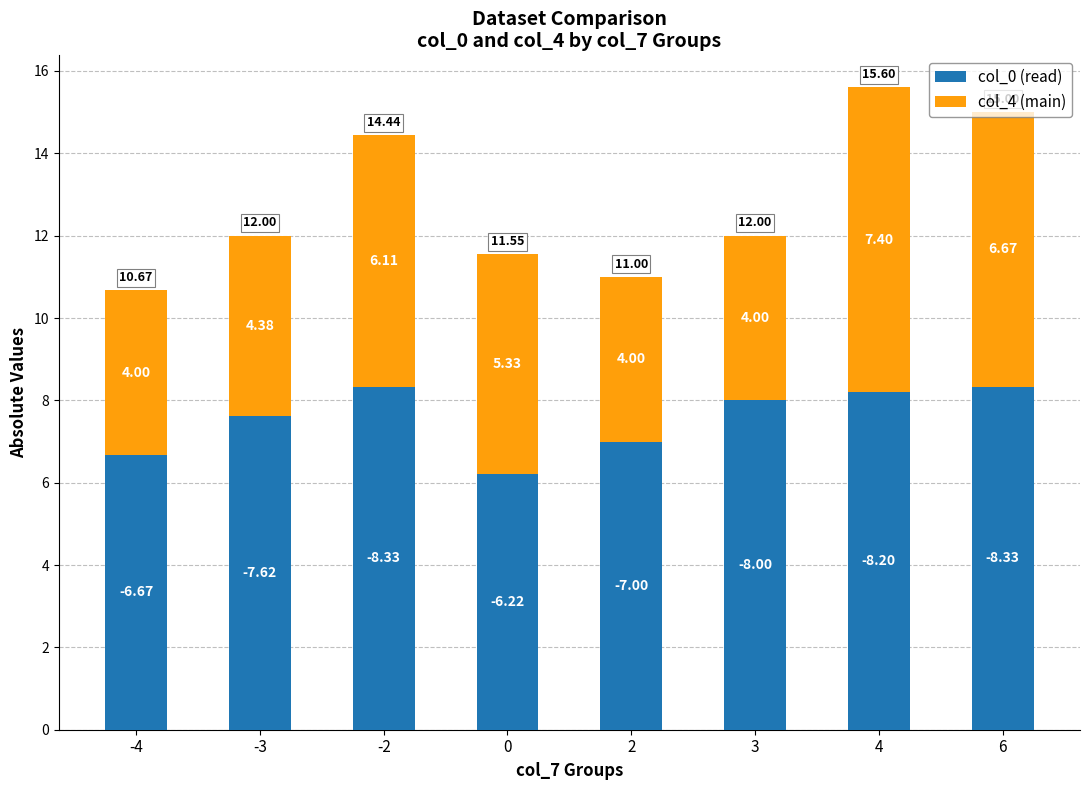

What are all the series names shown in the legend?

col_0 (read), col_4 (main)